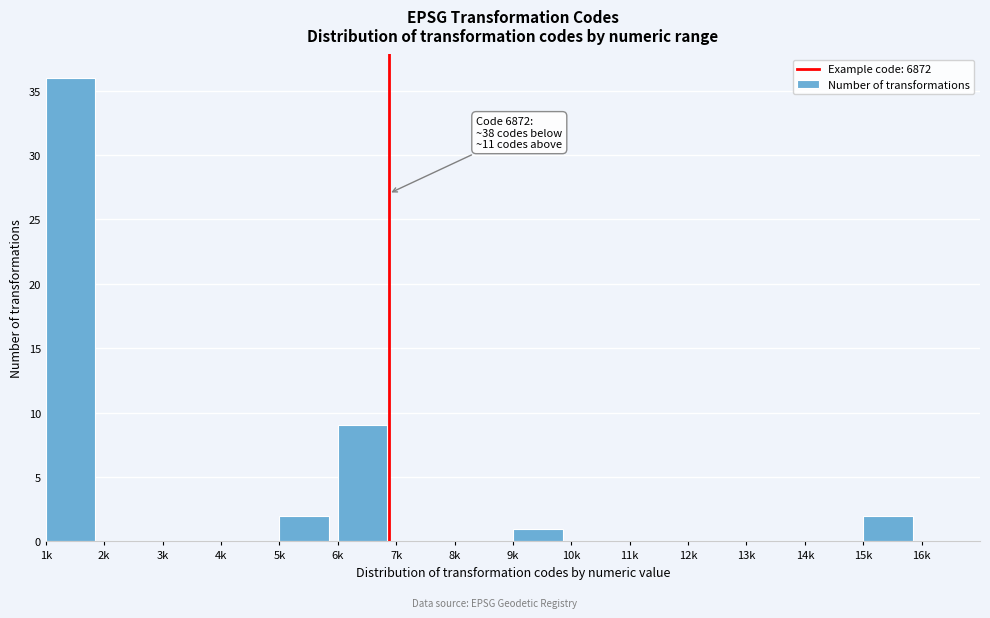

Reading right to left, transcribe all the data shown in this chart.

16k=0	15k=2	14k=0	13k=0	12k=0	11k=0	10k=0	9k=1	8k=0	7k=0	6k=9	5k=2	4k=0	3k=0	2k=0	1k=36